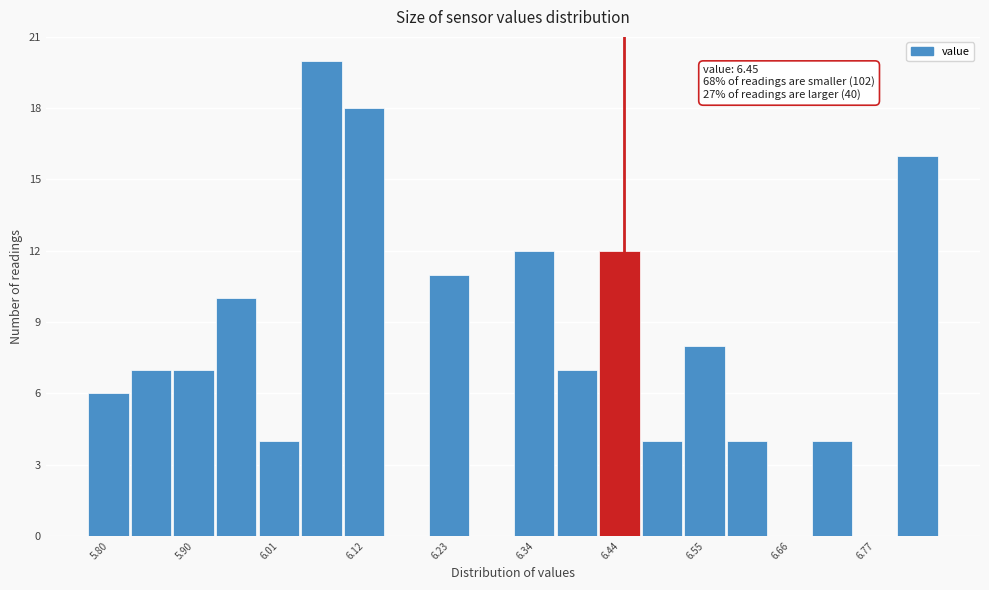

Around what value on the x-axis is the tallest bar? Give the approximate position of its centre, as read against the axis.

6.06